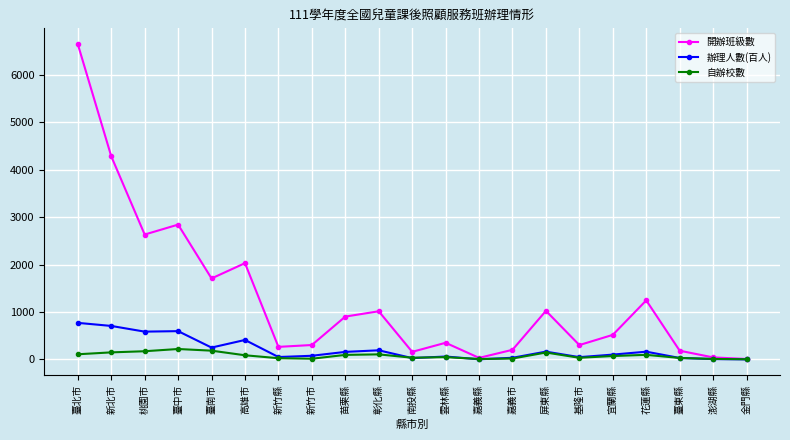

Where does the 辦理人數(百人) series first go above 101?

臺北市